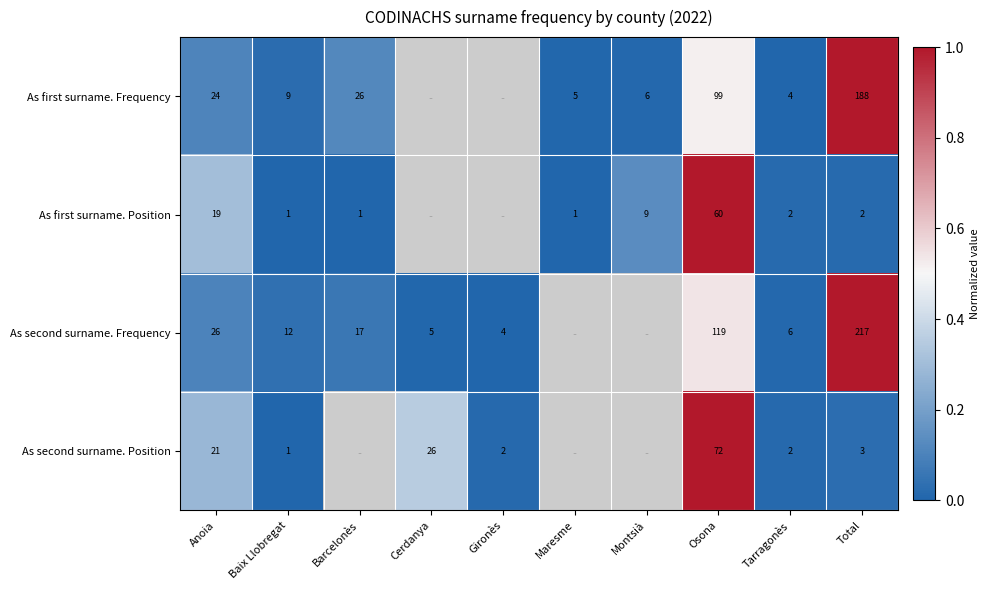

At which label is As first surname. Position closest to 0?

Baix Llobregat